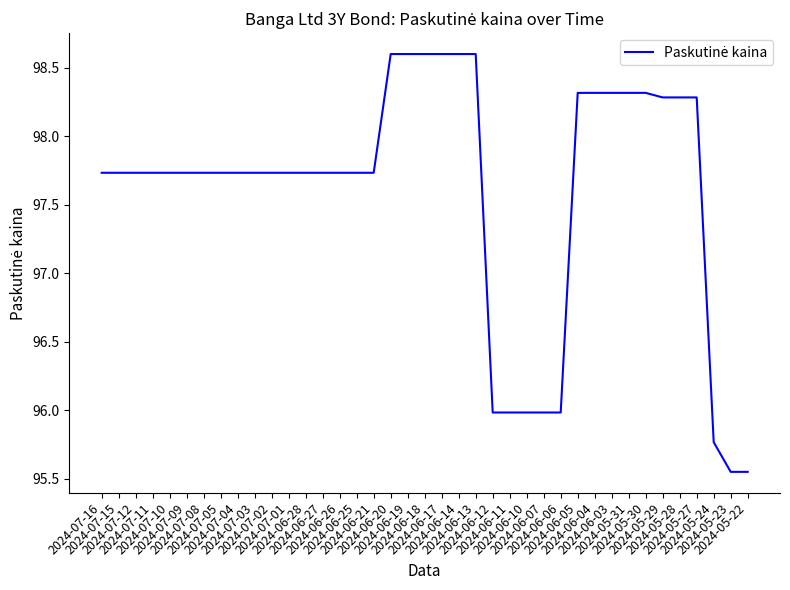

At which label does the data first exceed 97?

2024-07-16